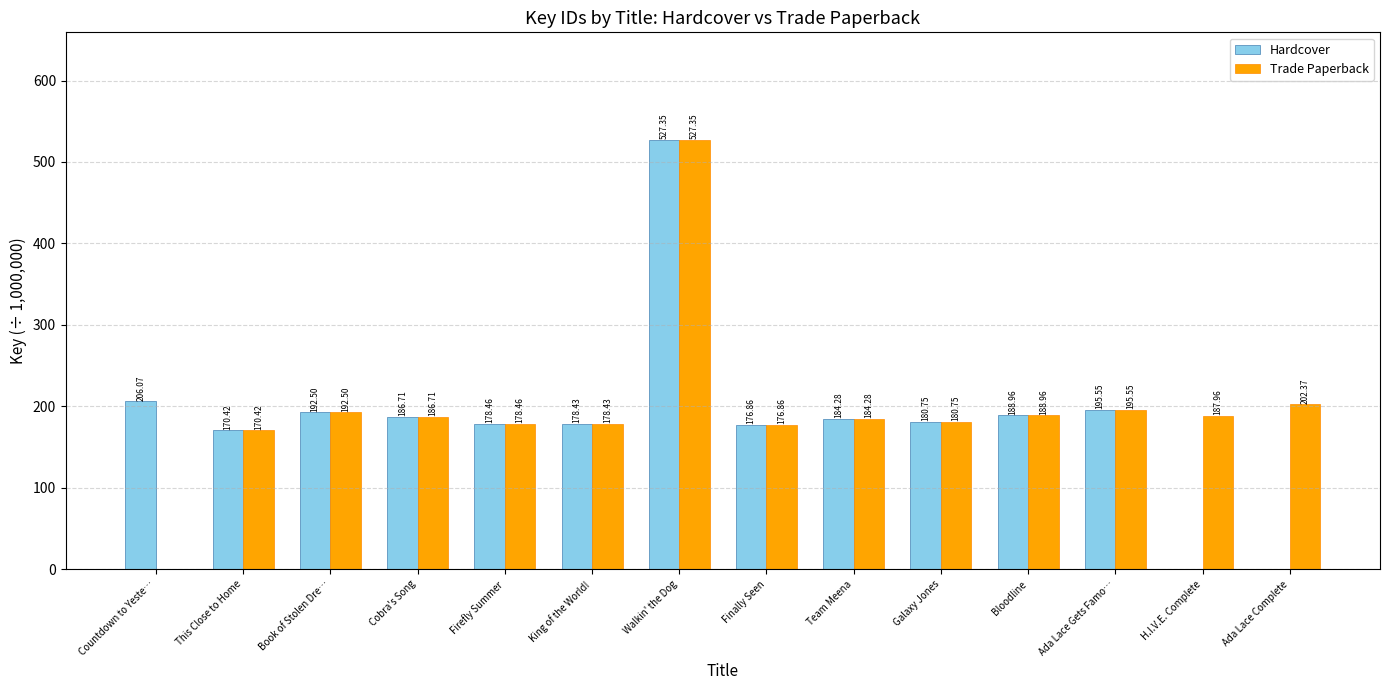

At which category is the sum across all series the highest?

Walkin' the Dog